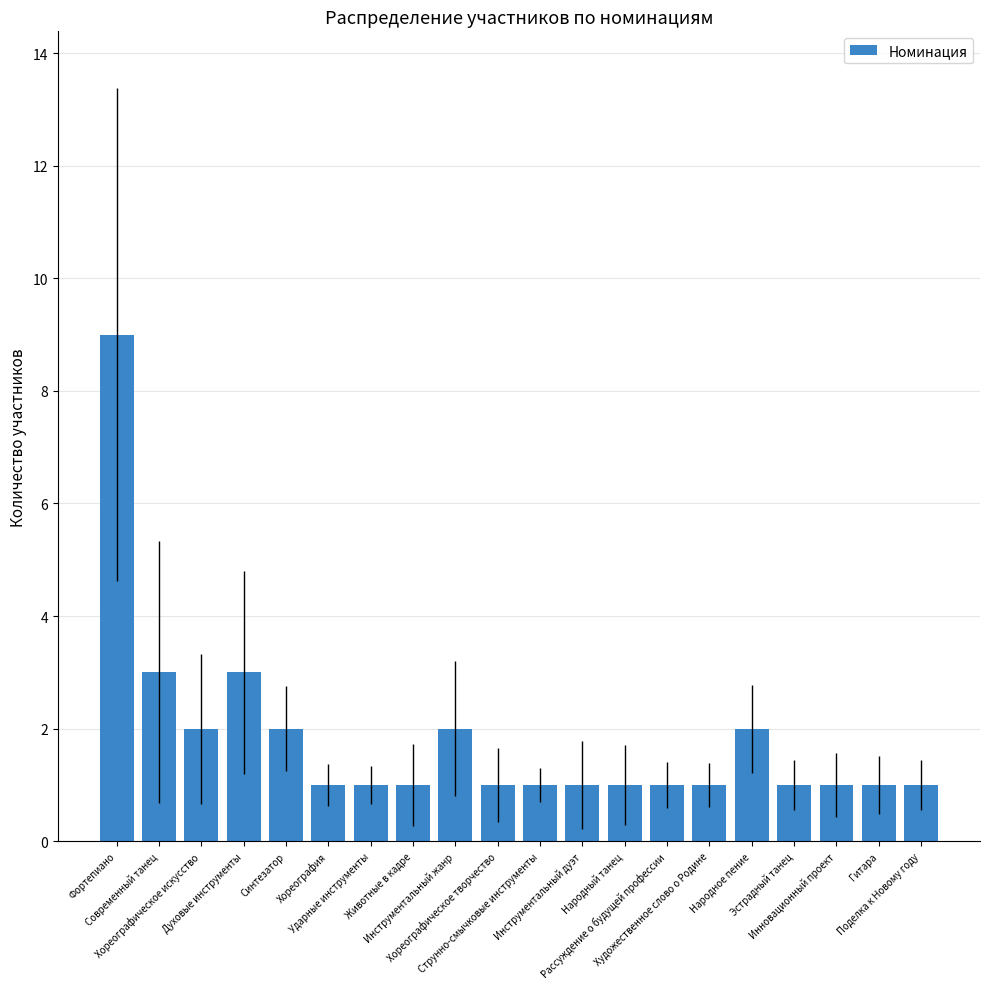

What is the difference between the second highest and minimum values?

2